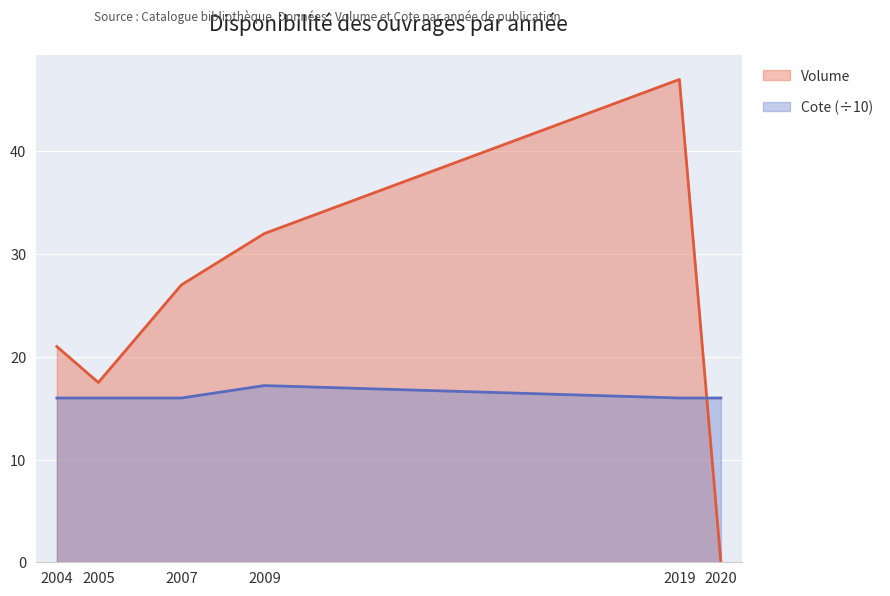

Rank the series at 2019 from highest to lowest value.

Volume, Cote (÷10)